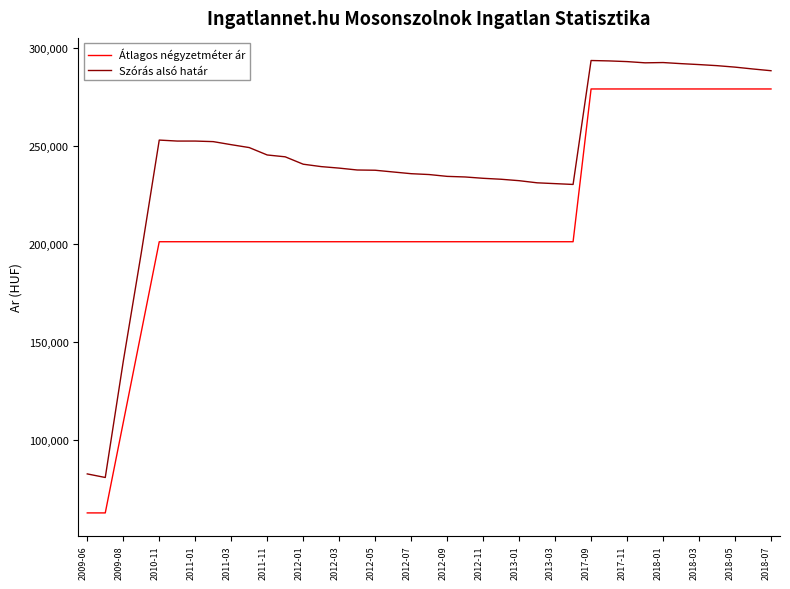

What is the maximum value for Átlagos négyzetméter ár?

279000